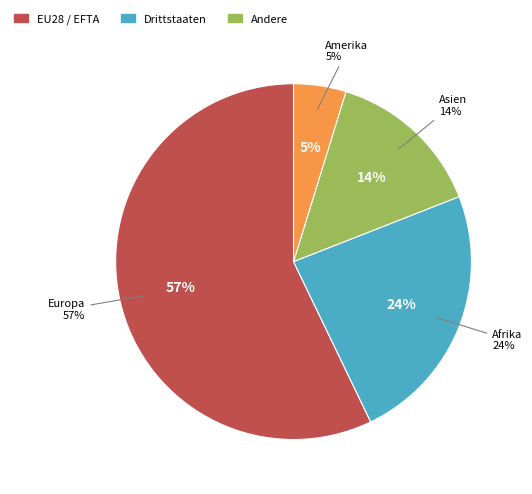

Is it true that Afrika is 24% of the pie?

True